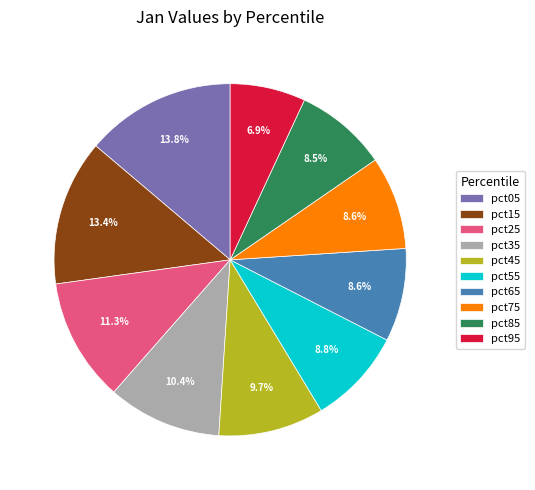

Which category has the smallest portion of the pie?

pct95